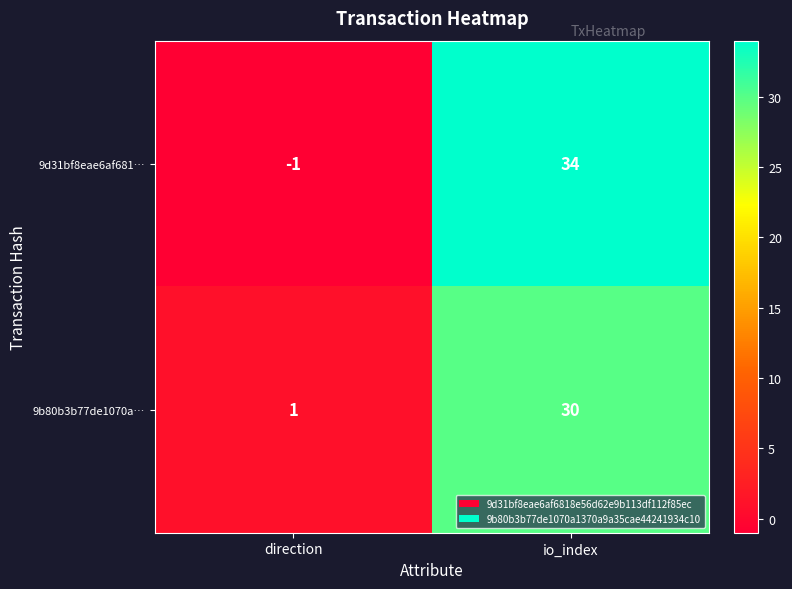

What is the maximum value for 9d31bf8eae6af681…?

34